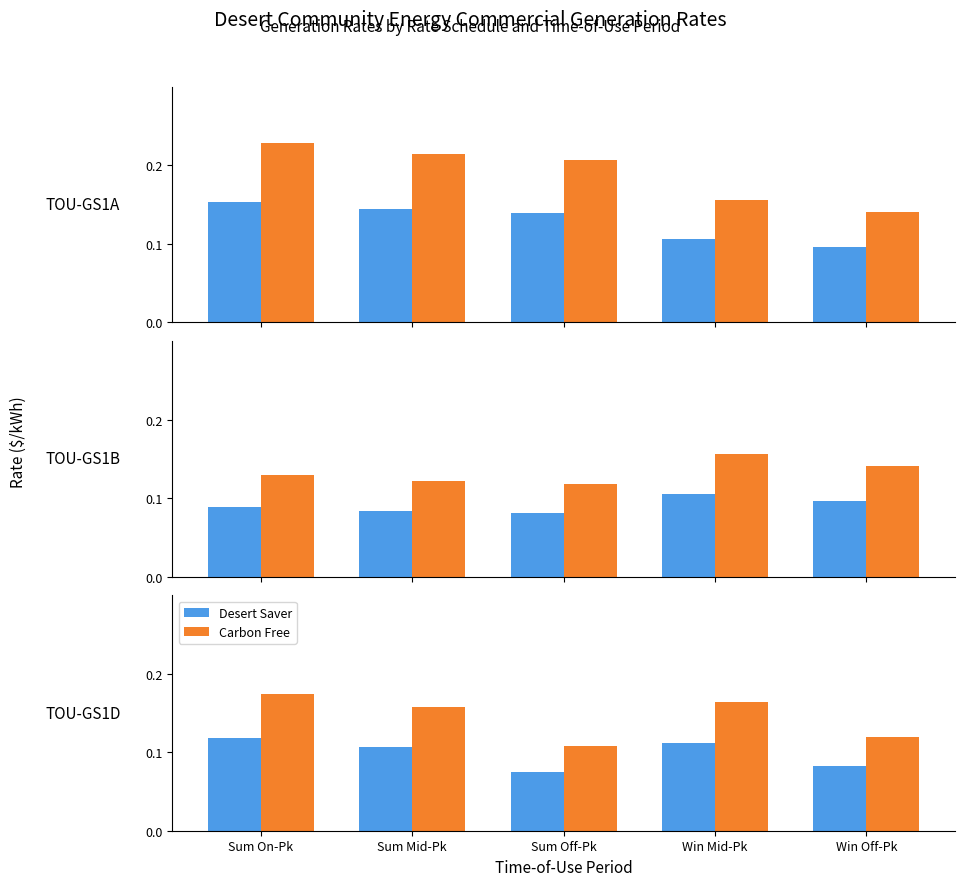

Which category has the lowest value across all series?

Sum Off-Pk